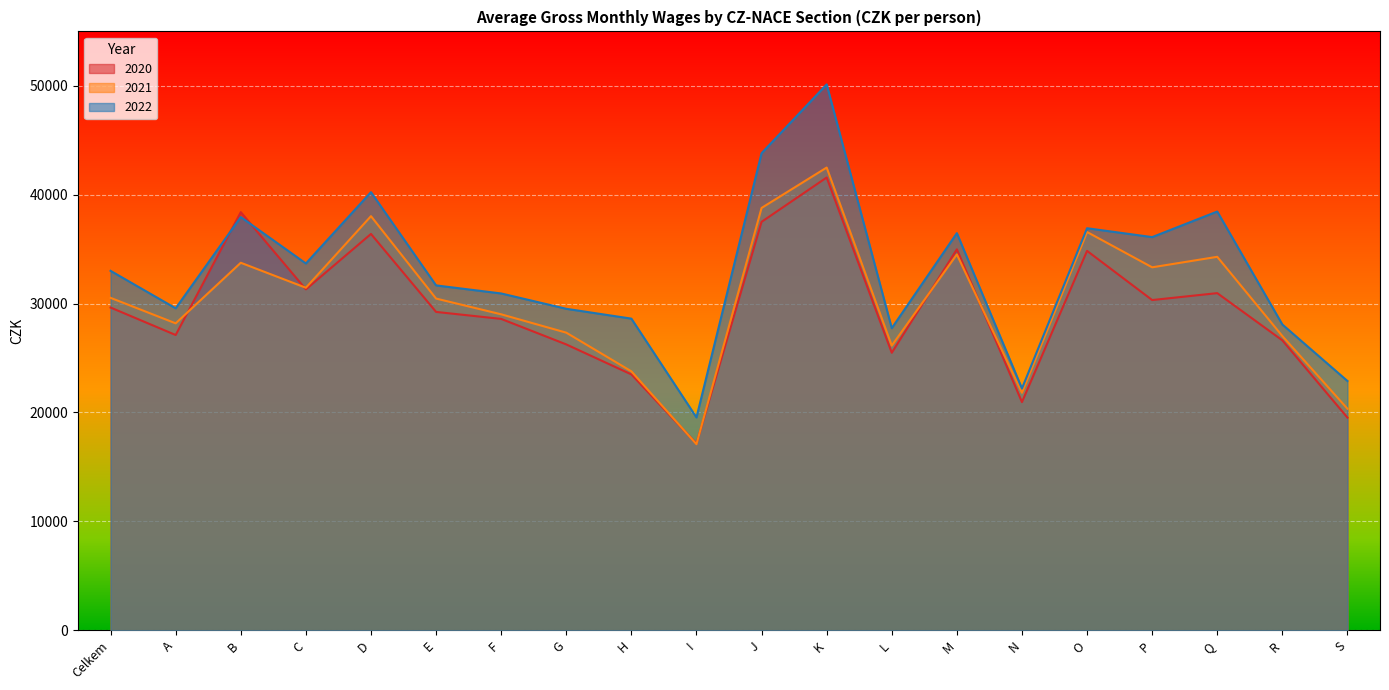

At which label does 2020 first exceed 29638?

B